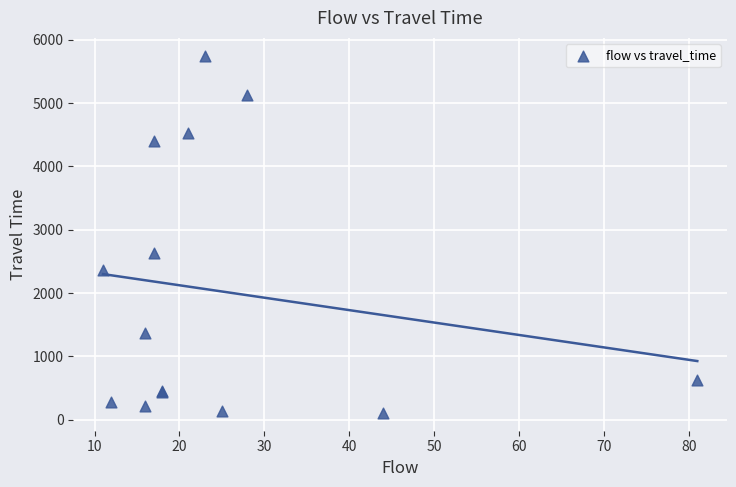

What Y value in the scatter plot is closest to 2928?

2631